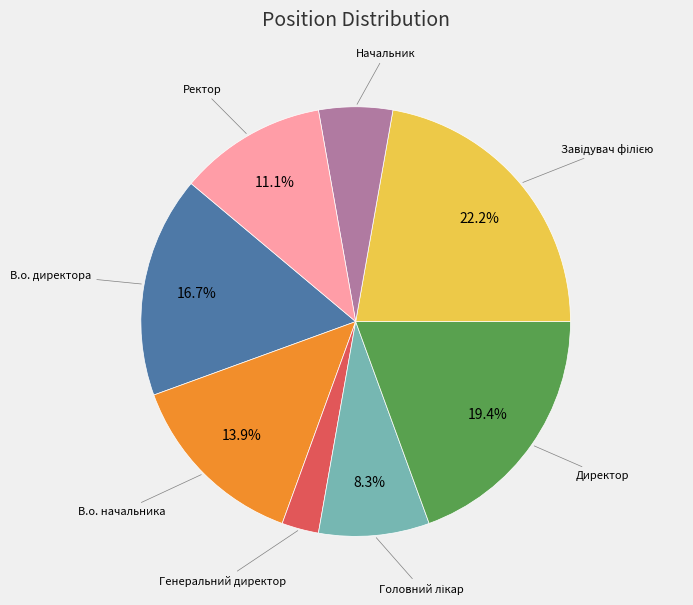

How many slices are in this pie chart?

8